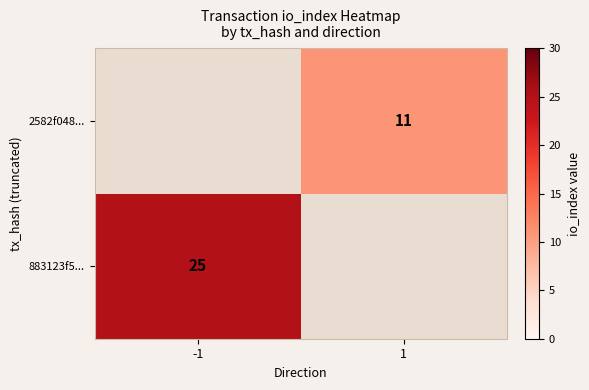

Is the value of 2582f048... at 1 greater than the value of 883123f5... at -1?

No